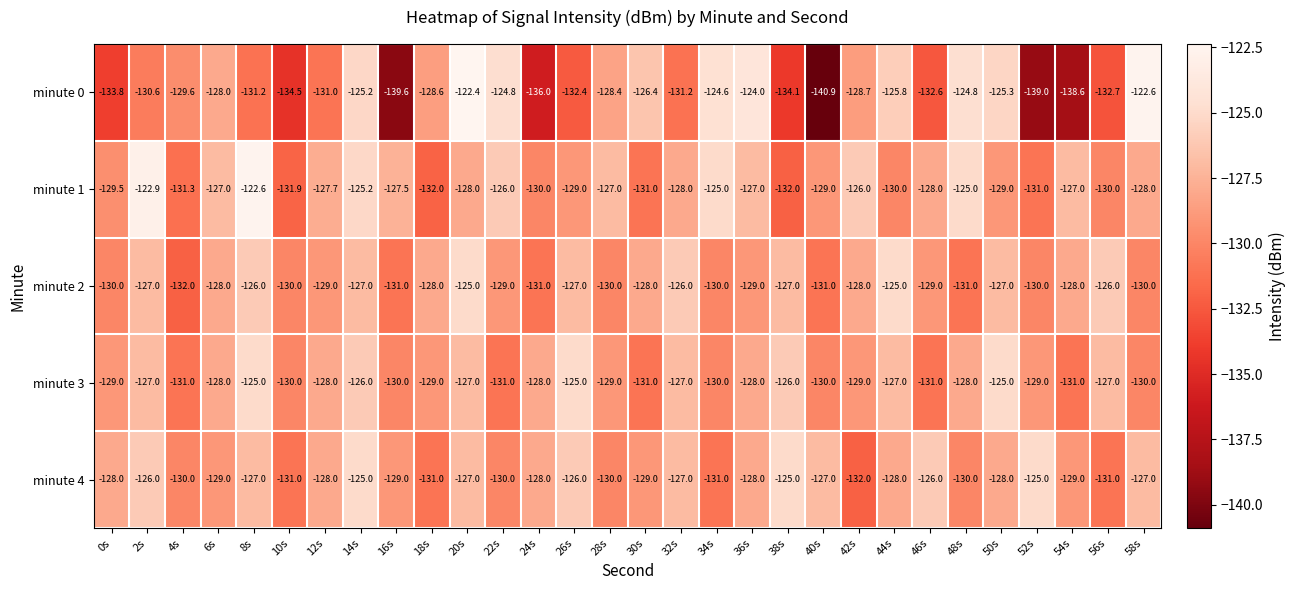

At which category does the chart reach its peak across all series?

20s